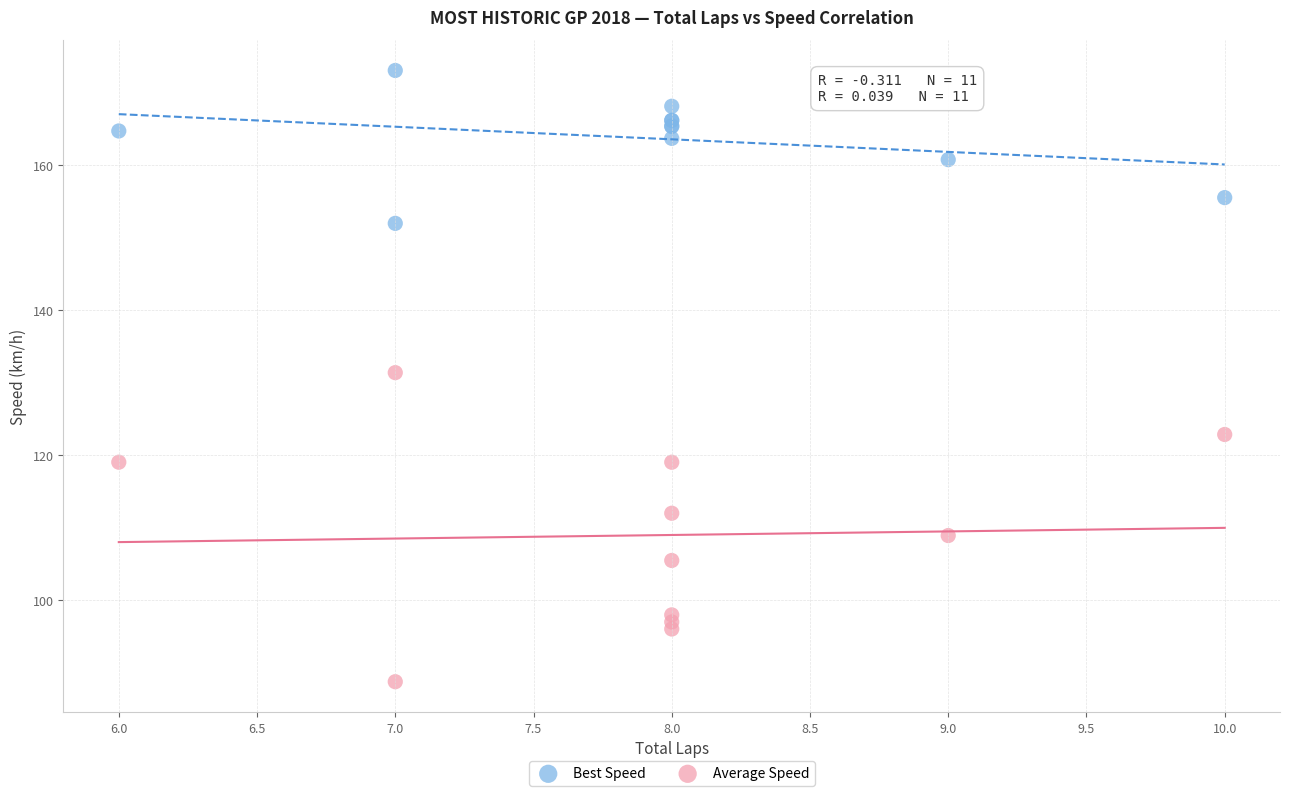

Which series contains the lowest Y value?

Average Speed